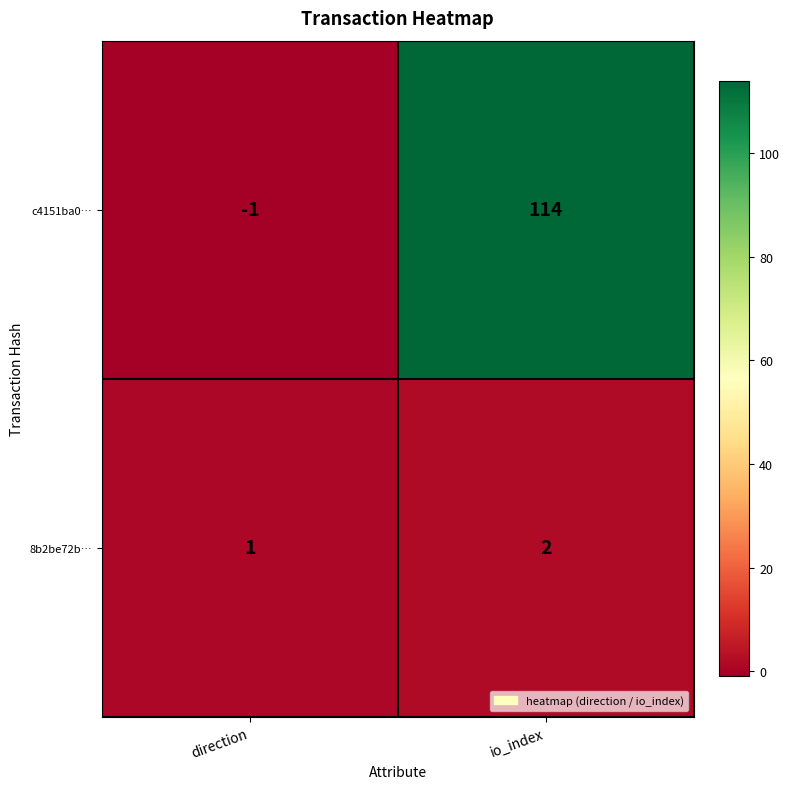

Where is 8b2be72b… nearest to the value 1?

direction